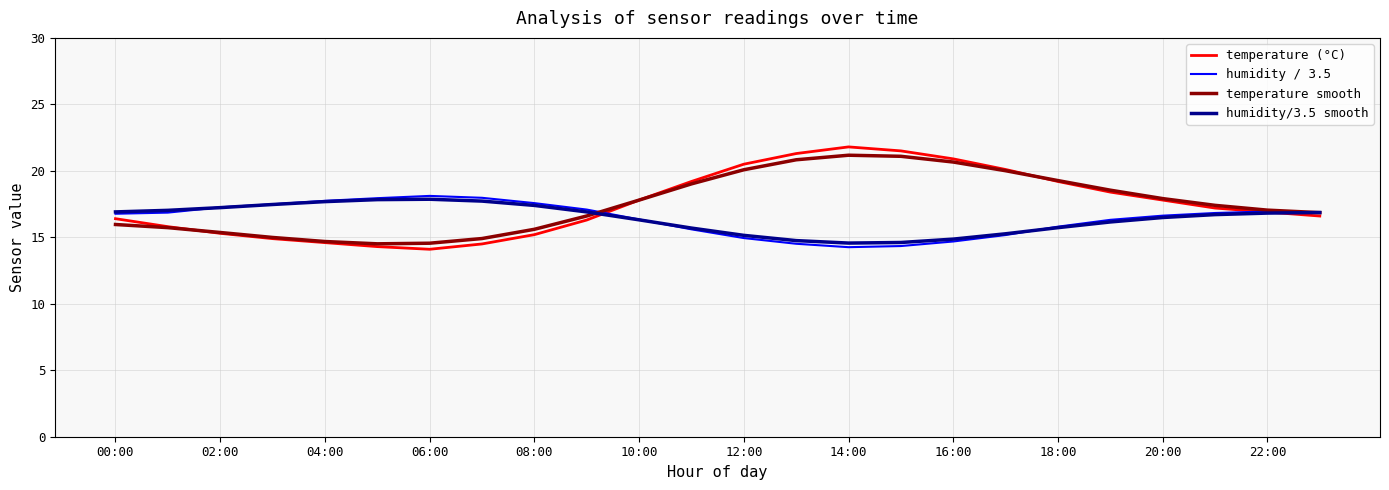

What is the minimum value for temperature smooth?

14.5